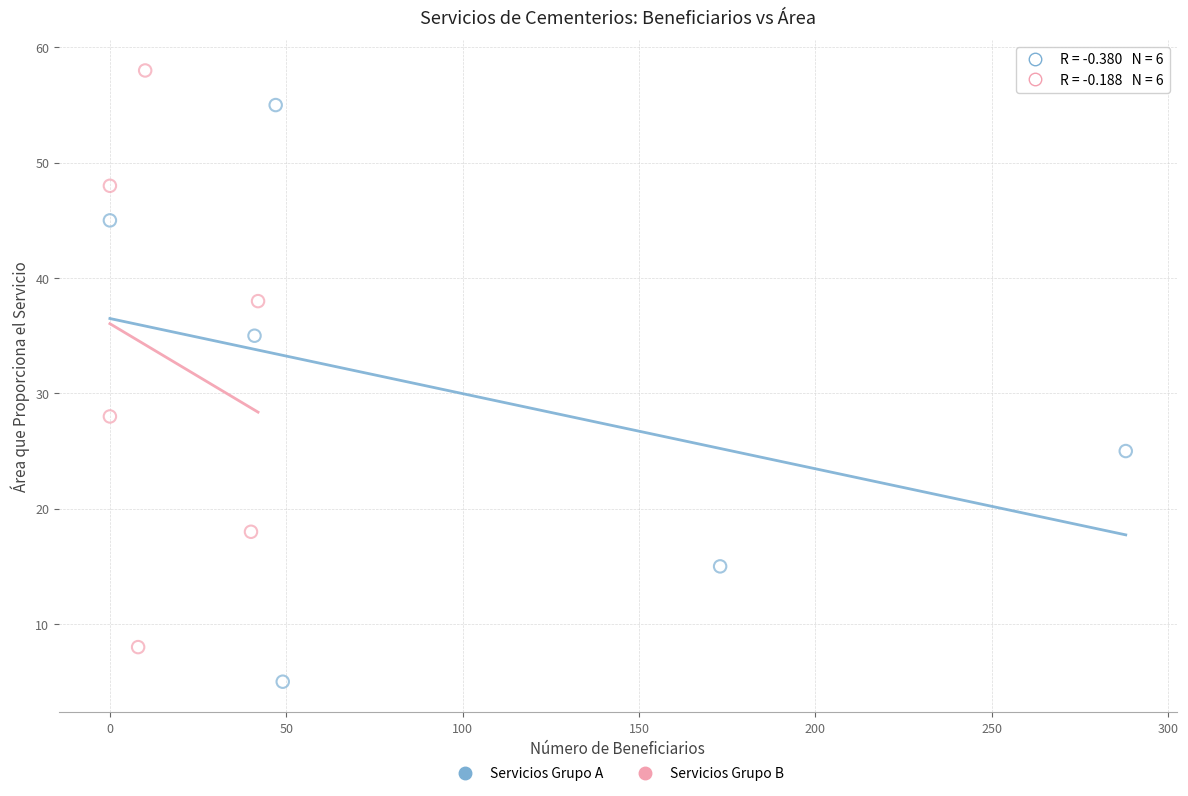

Which series contains the highest Y value?

Servicios Grupo B